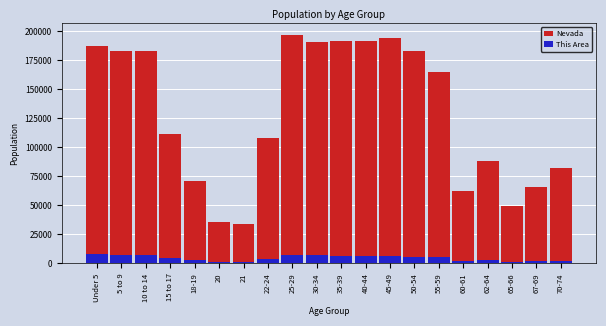

List the labels in order of Nevada value, largest first.

25-29, 45-49, 35-39, 40-44, 30-34, Under 5, 10 to 14, 5 to 9, 50-54, 55-59, 15 to 17, 22-24, 62-64, 70-74, 18-19, 67-69, 60-61, 65-66, 20, 21